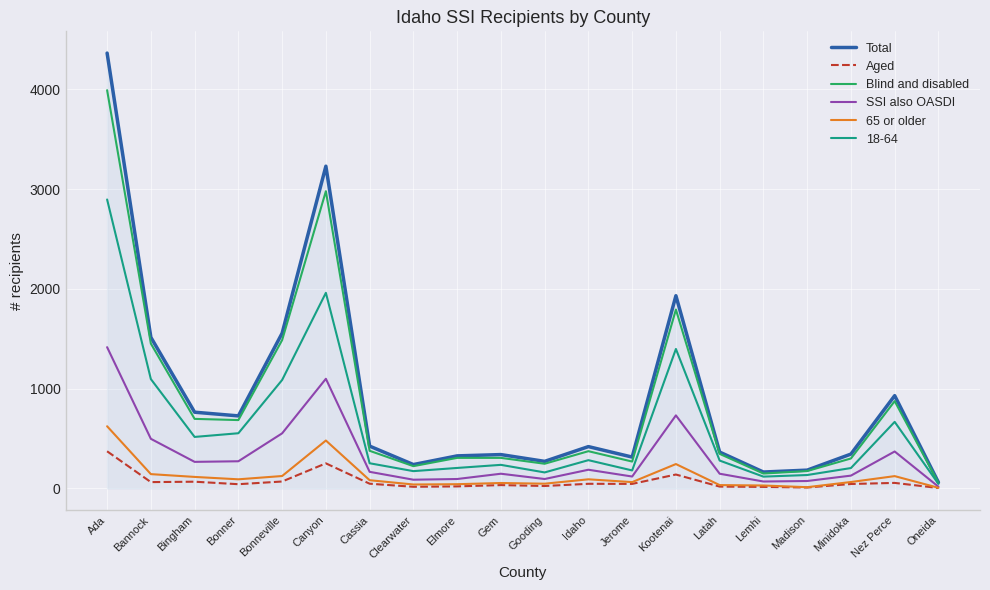

What is the highest value of the Blind and disabled series?

3993